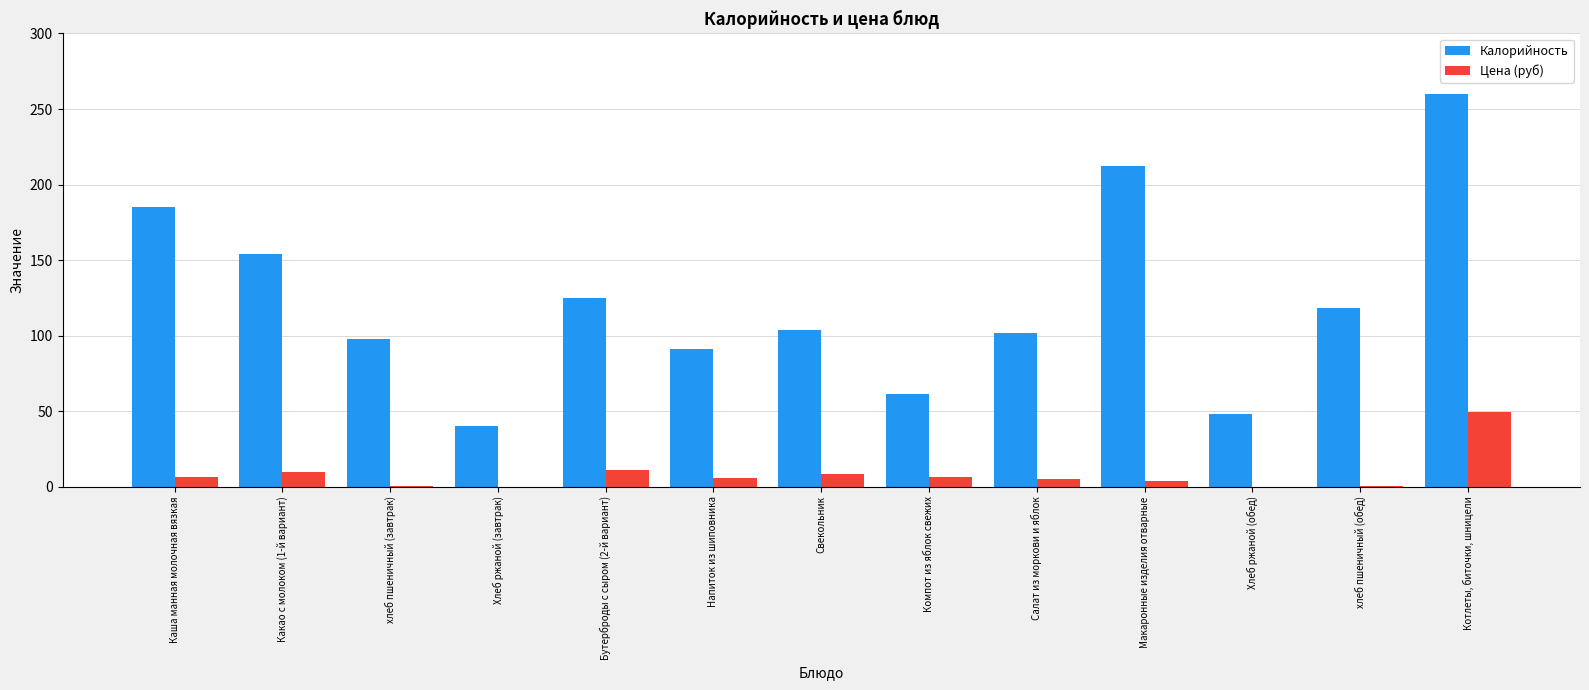

What is the total value across all series at Какао с молоком (1-й вариант)?

163.5